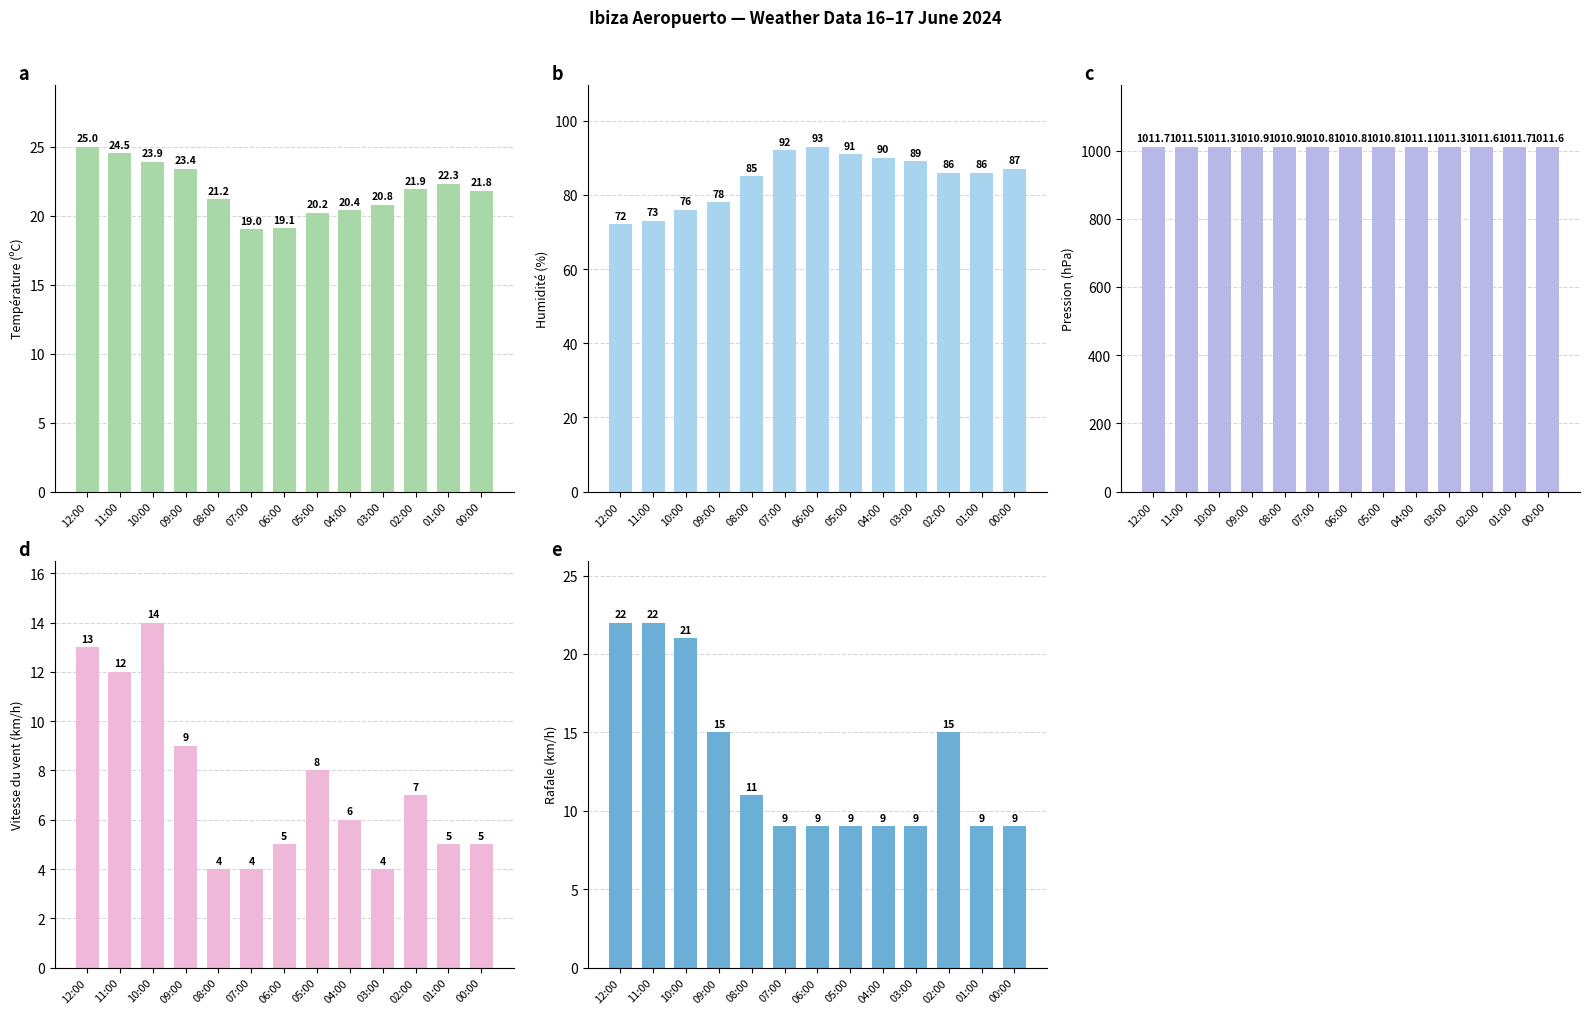

At which category does the chart reach its minimum across all series?

08:00